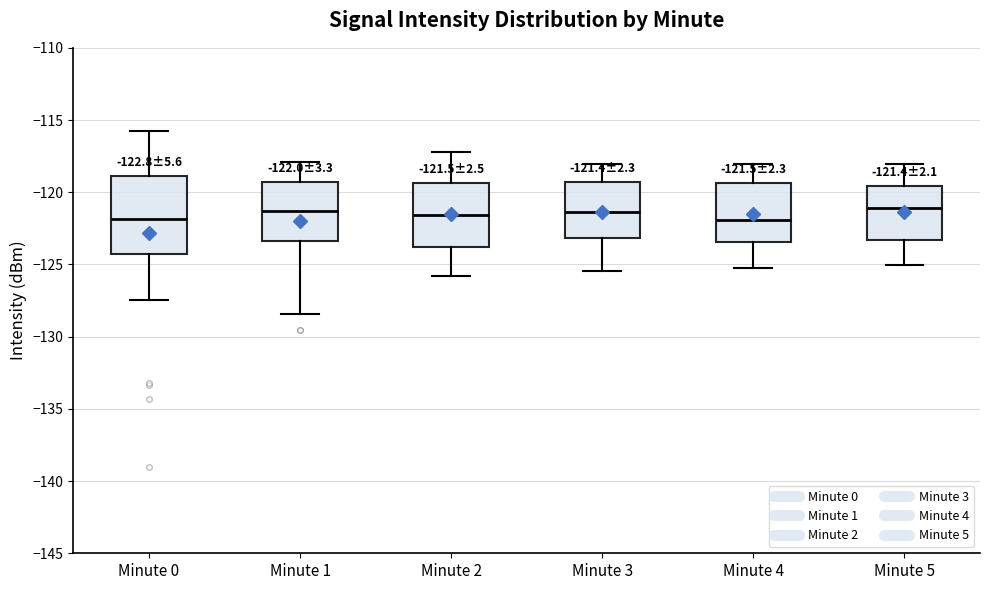

Which box is the tallest, from its lower edge to its upper edge?

Minute 0